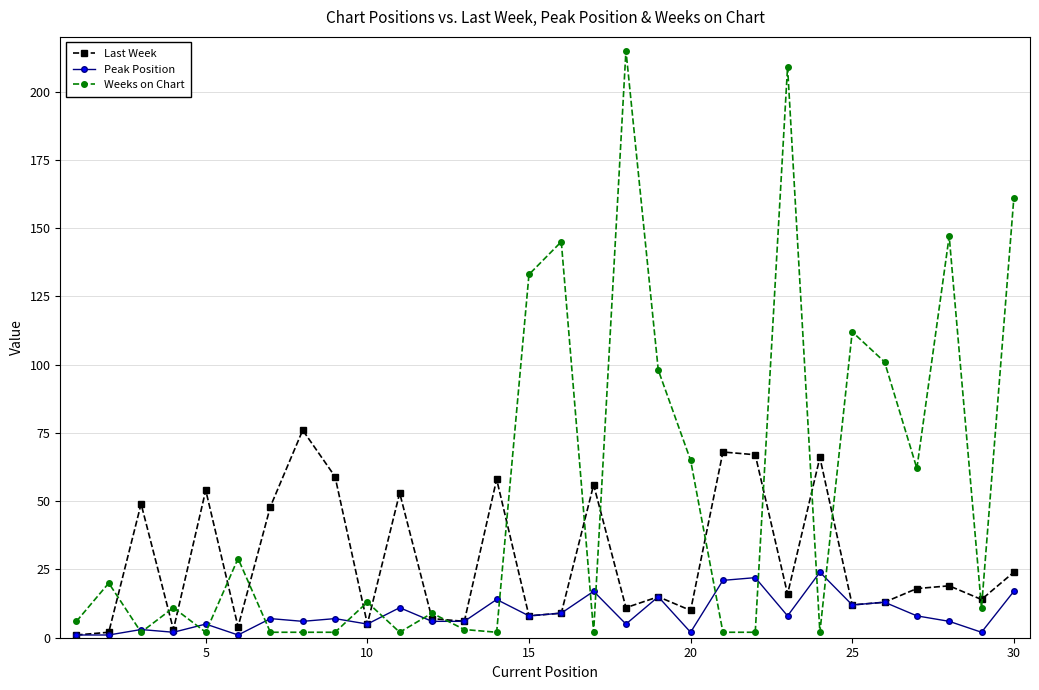

True or false: Peak Position has more than 2 points higher than both neighbors.

True